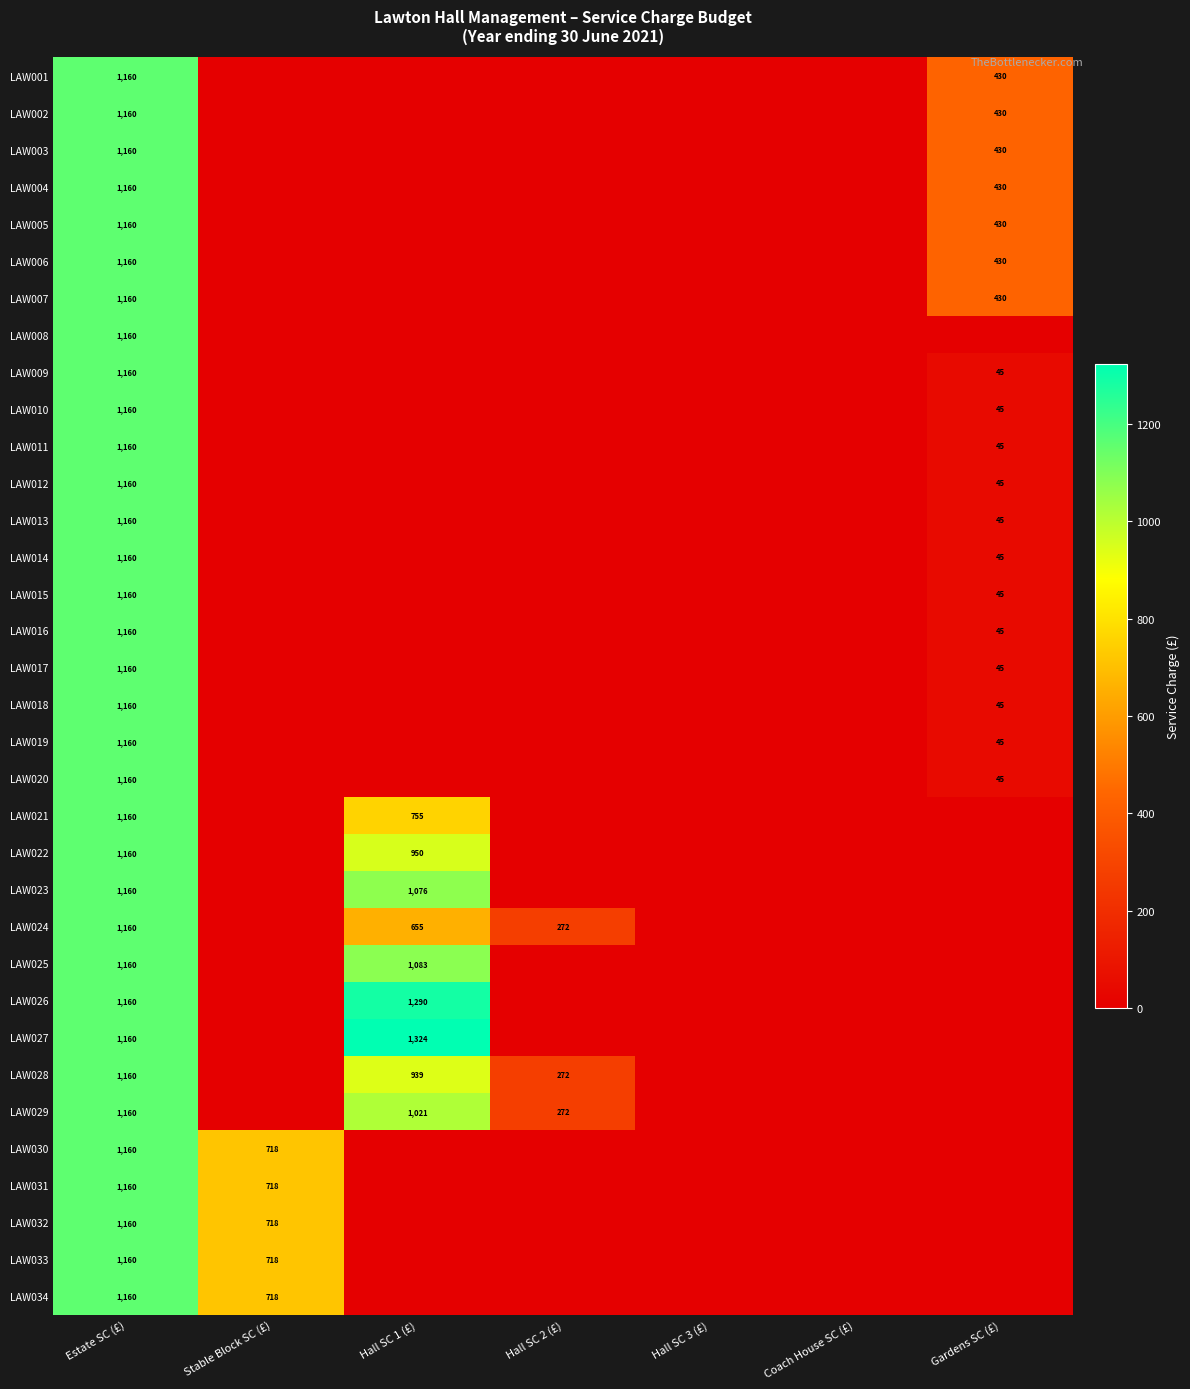

Is the value of LAW033 at Estate SC (£) greater than the value of LAW018 at Gardens SC (£)?

Yes